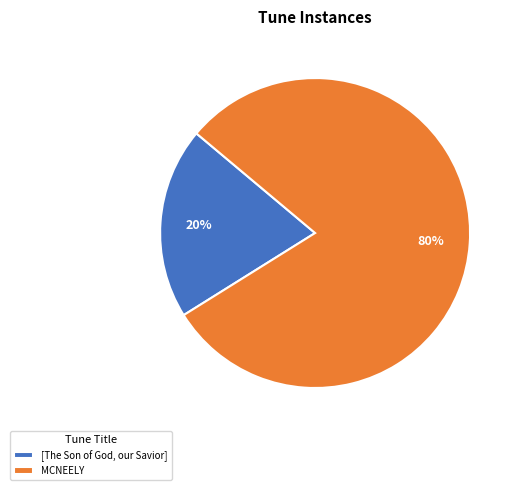

Which category has the biggest portion of the pie?

MCNEELY